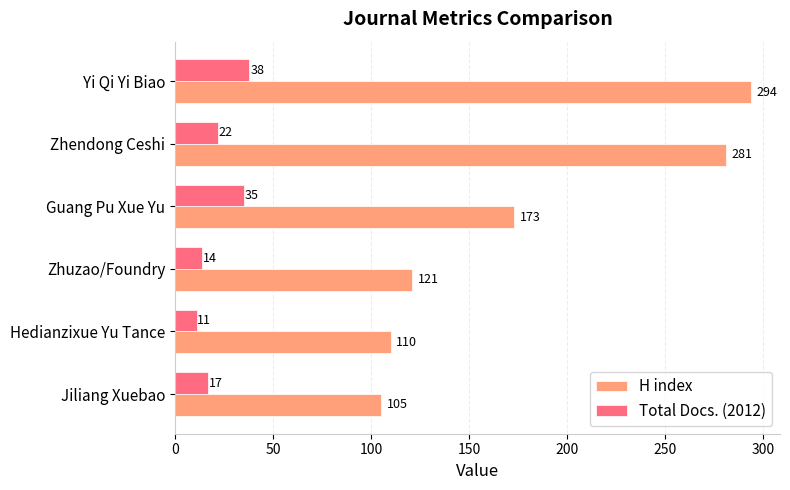

Rank the categories by H index value from highest to lowest.

Yi Qi Yi Biao, Zhendong Ceshi, Guang Pu Xue Yu, Zhuzao/Foundry, Hedianzixue Yu Tance, Jiliang Xuebao